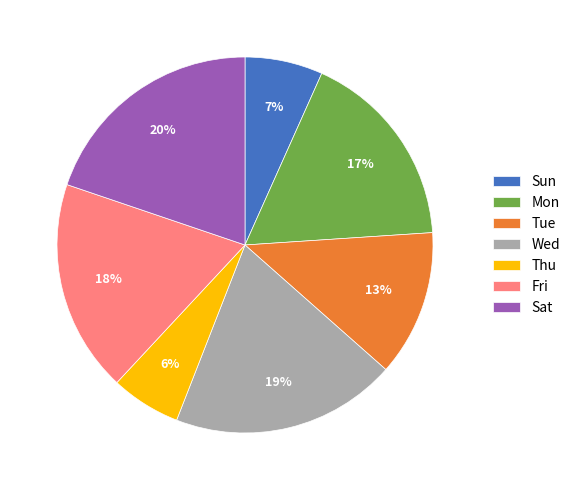

Which category has the smallest portion of the pie?

Thu